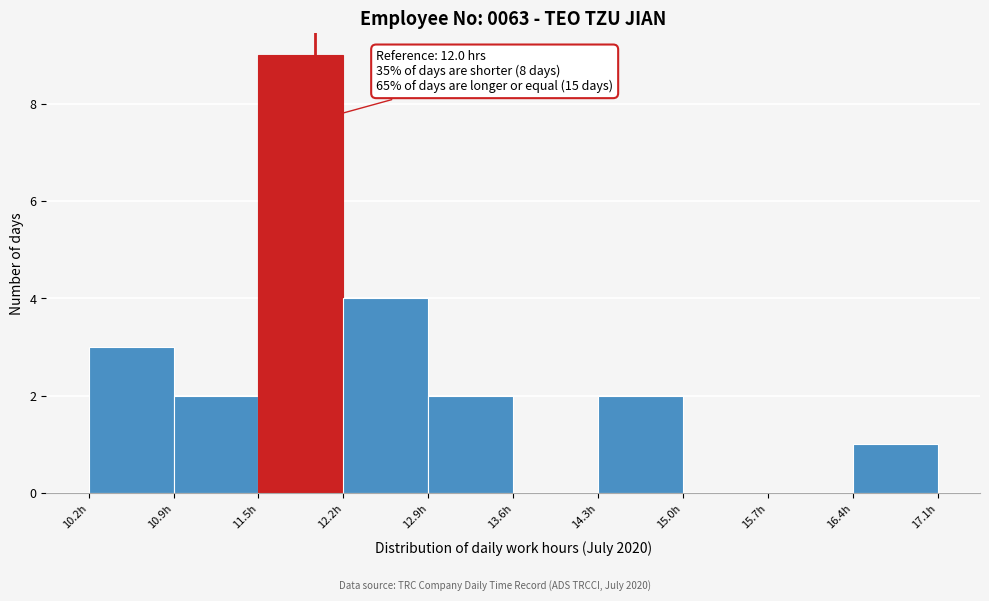

Over which range of the x-axis is the bar tallest?

11.5 to 12.2